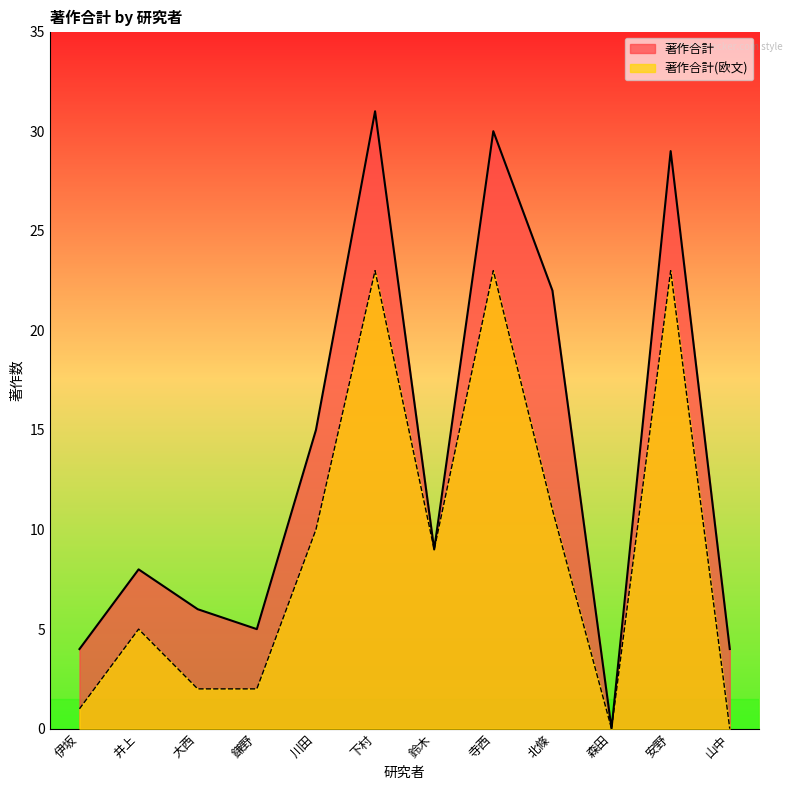

True or false: 著作合計(欧文) has a value of 2 at 鎌野.

True